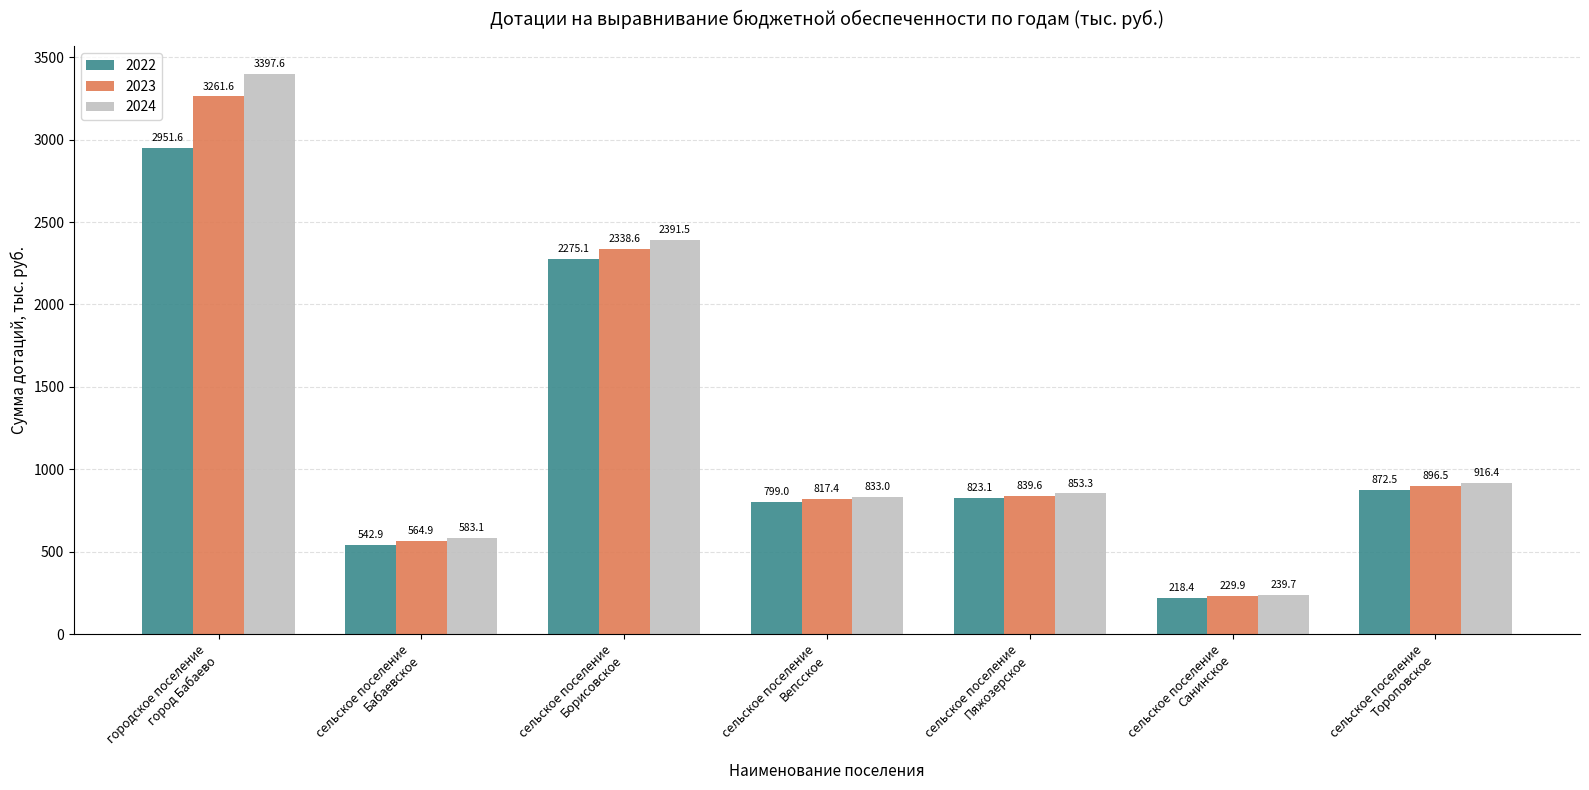

At which category does the chart reach its peak across all series?

городское поселение
город Бабаево